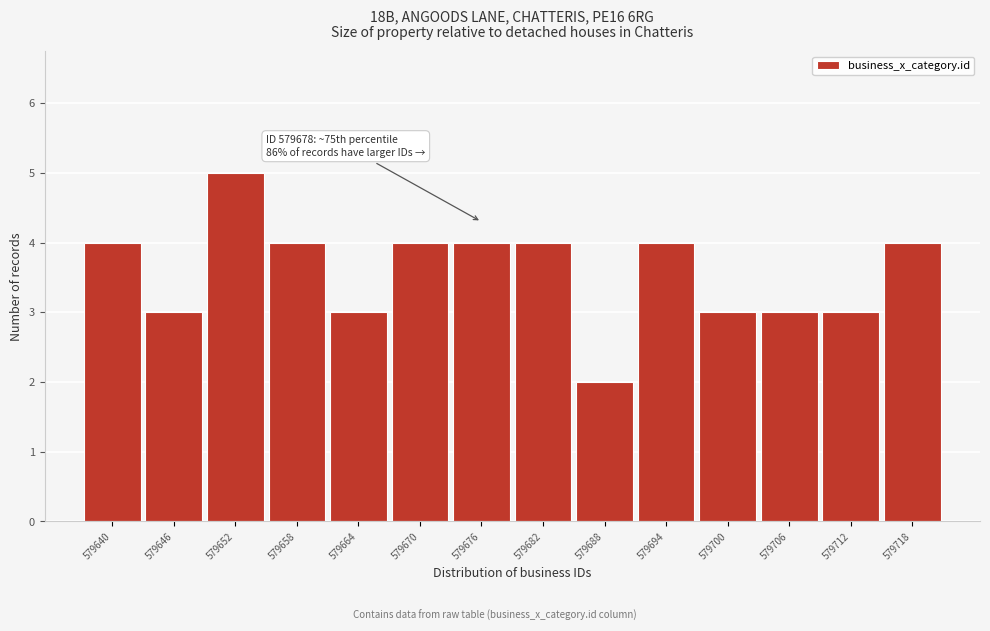

Reading left to right, extract all data points from this chart.

579640=4	579646=3	579652=5	579658=4	579664=3	579670=4	579676=4	579682=4	579688=2	579694=4	579700=3	579706=3	579712=3	579718=4